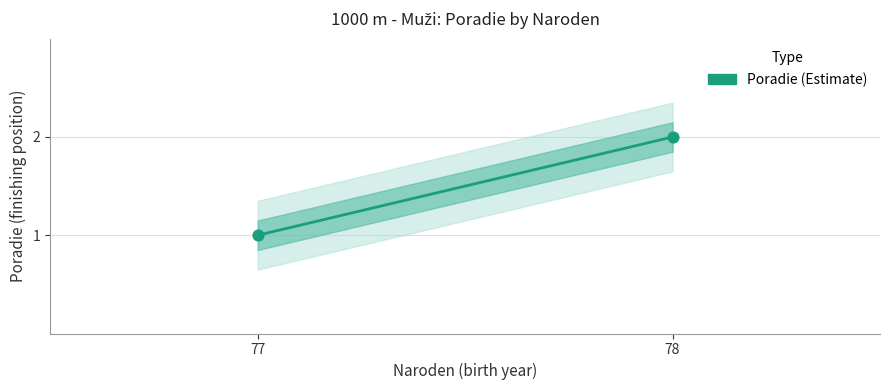

What is the ratio of the value at 77 to the value at 78?

0.5